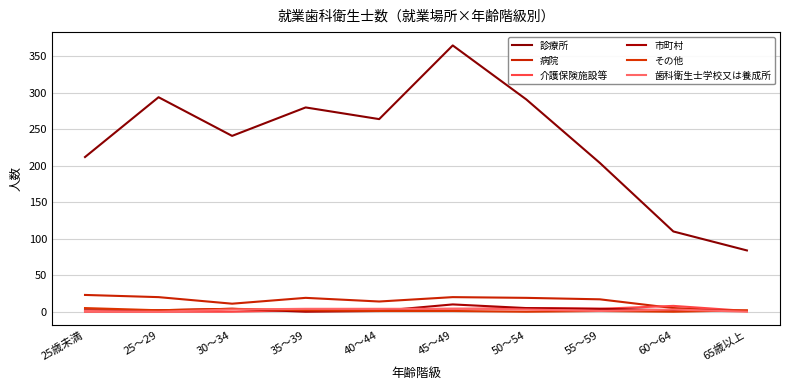

How many lines are shown in the chart?

6